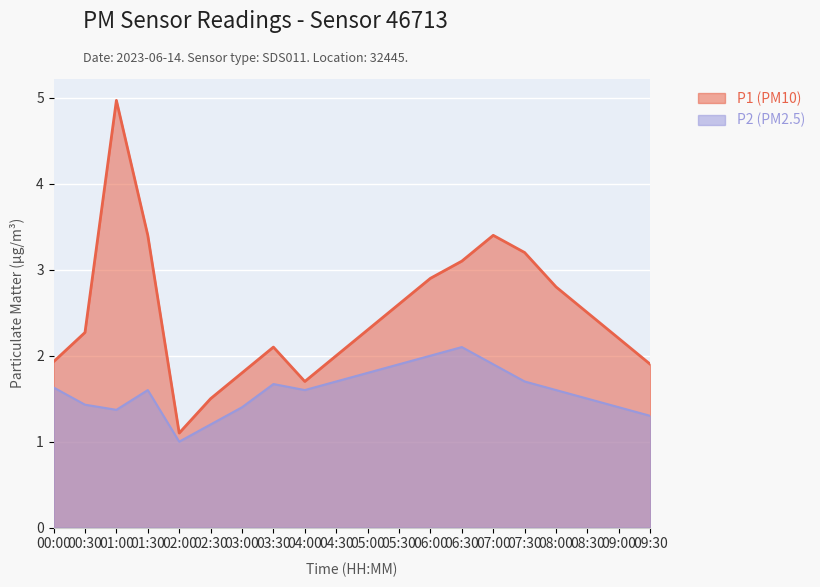

What is the sum of all P2 values?

31.8